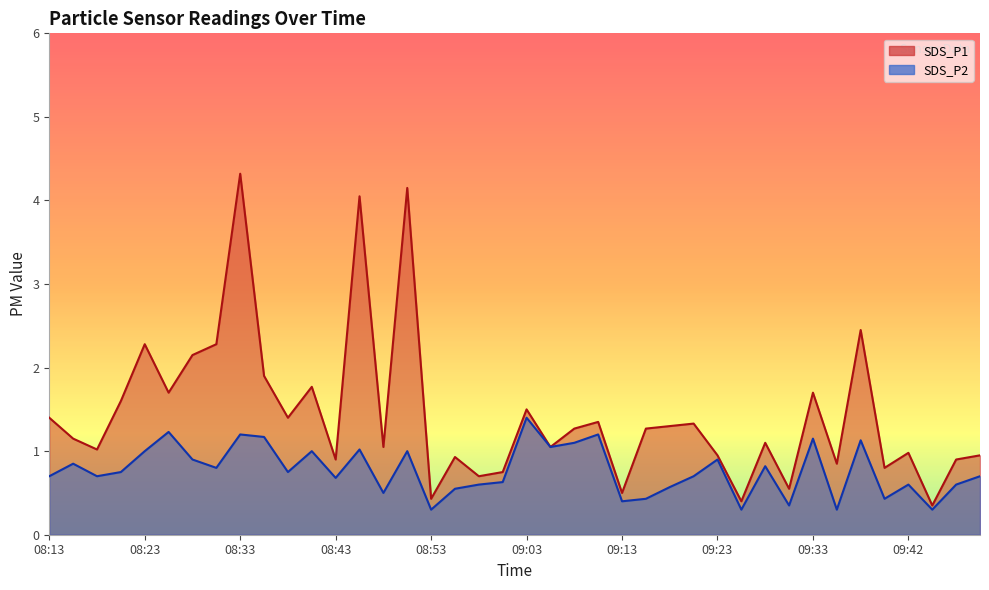

True or false: SDS_P2 and SDS_P1 intersect in this chart.

False